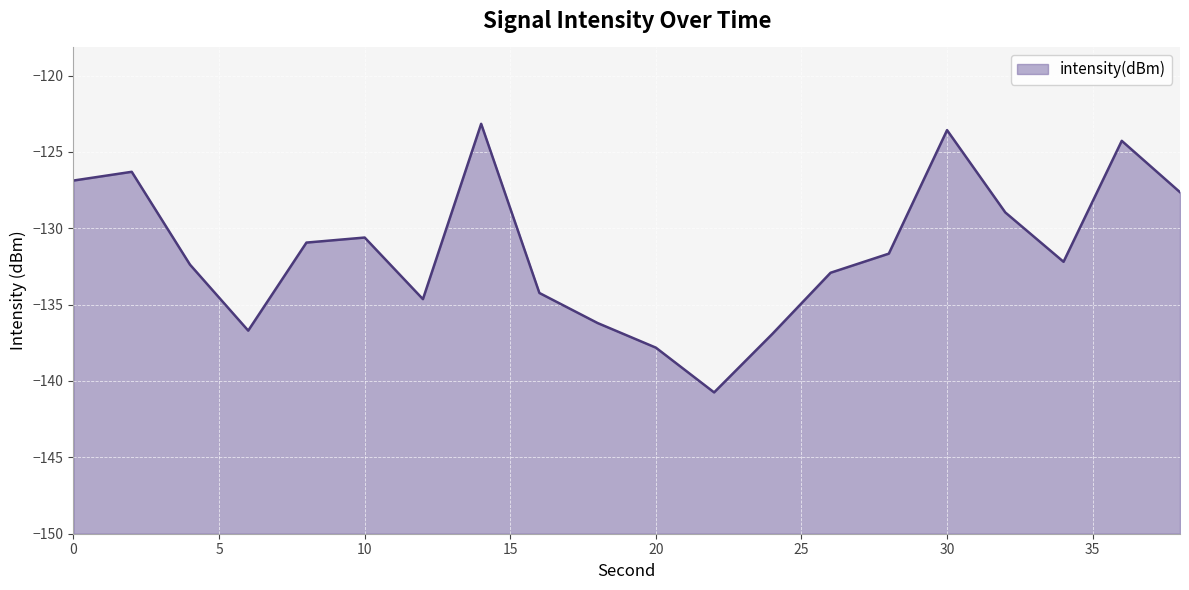

What is the difference between the maximum and minimum values?

17.6